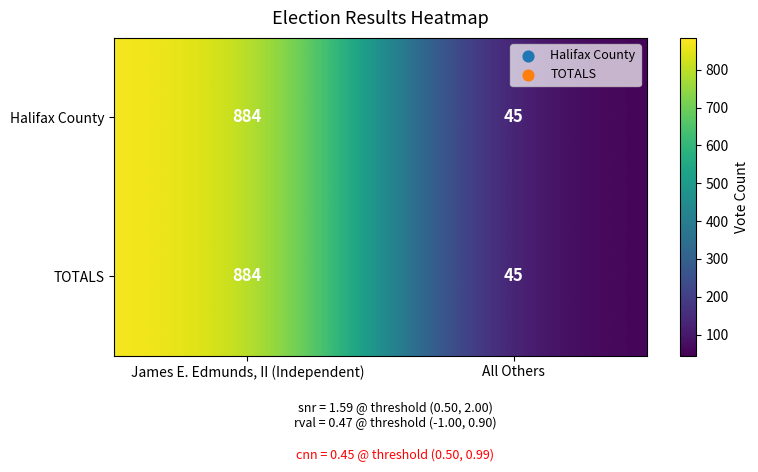

What is the total value across all series at All Others?

90